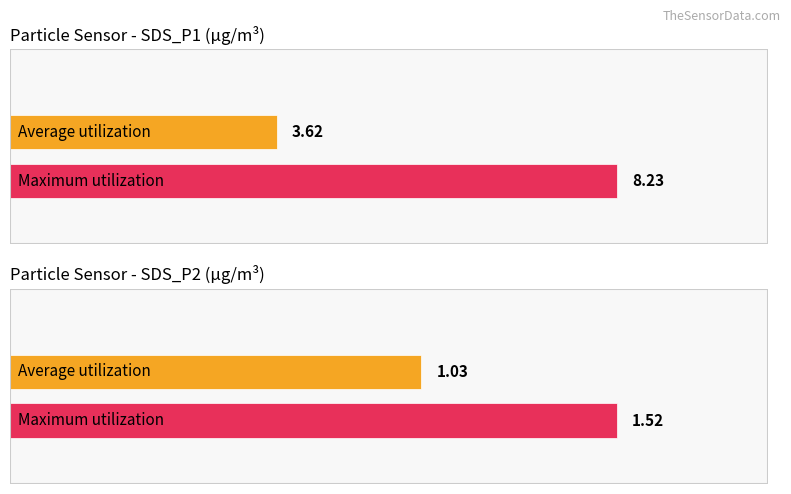

At Max_cycle Mean, list the series in order from smallest to largest.

Average utilization, Maximum utilization